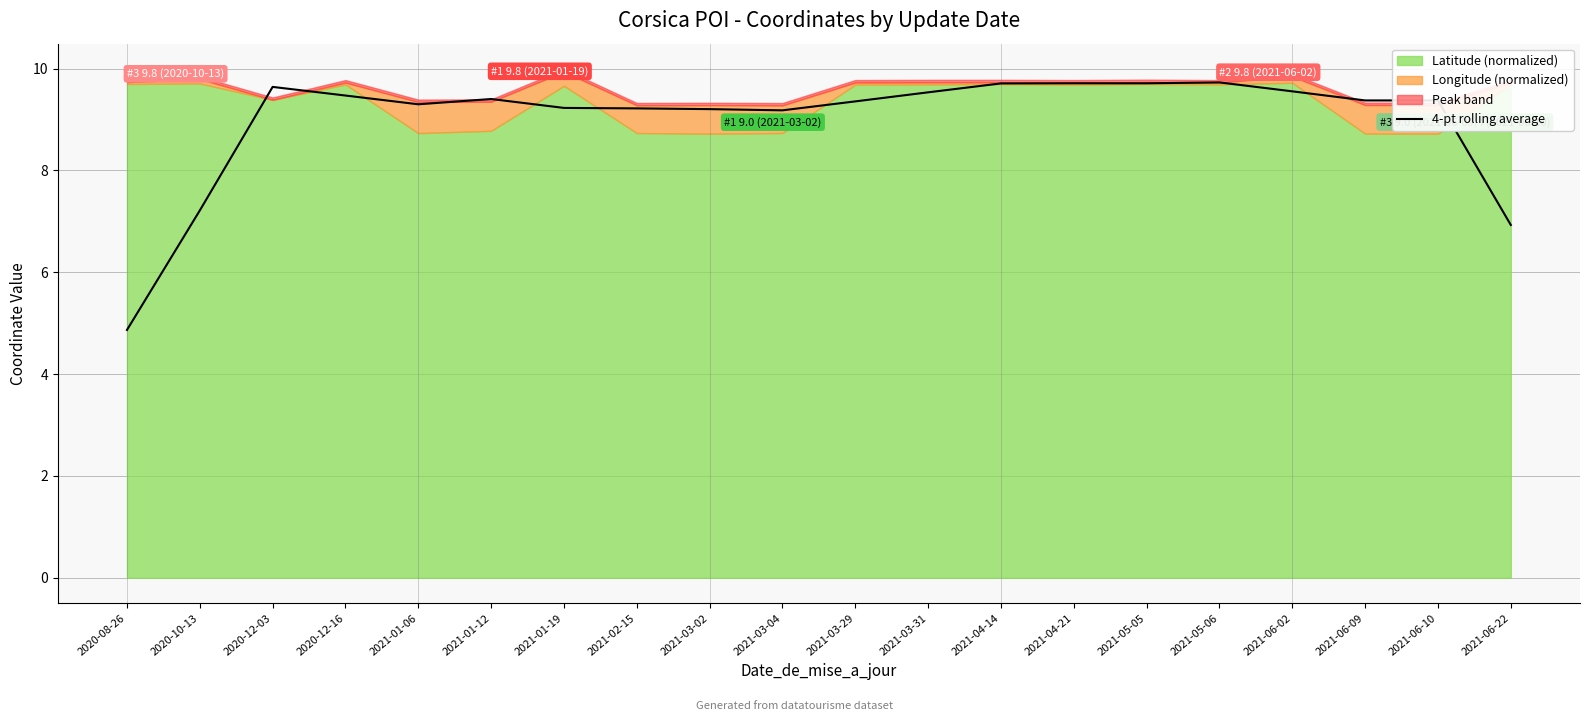

Does the chart have visible grid lines?

Yes